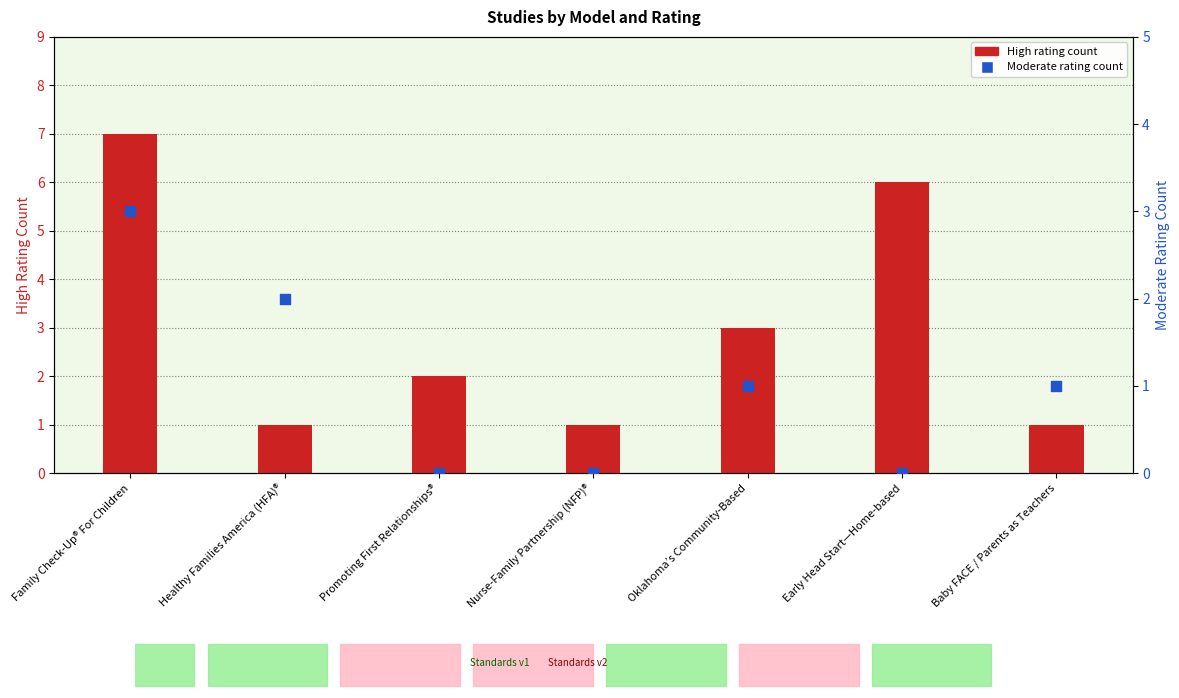

Which series reaches the maximum Y coordinate?

High